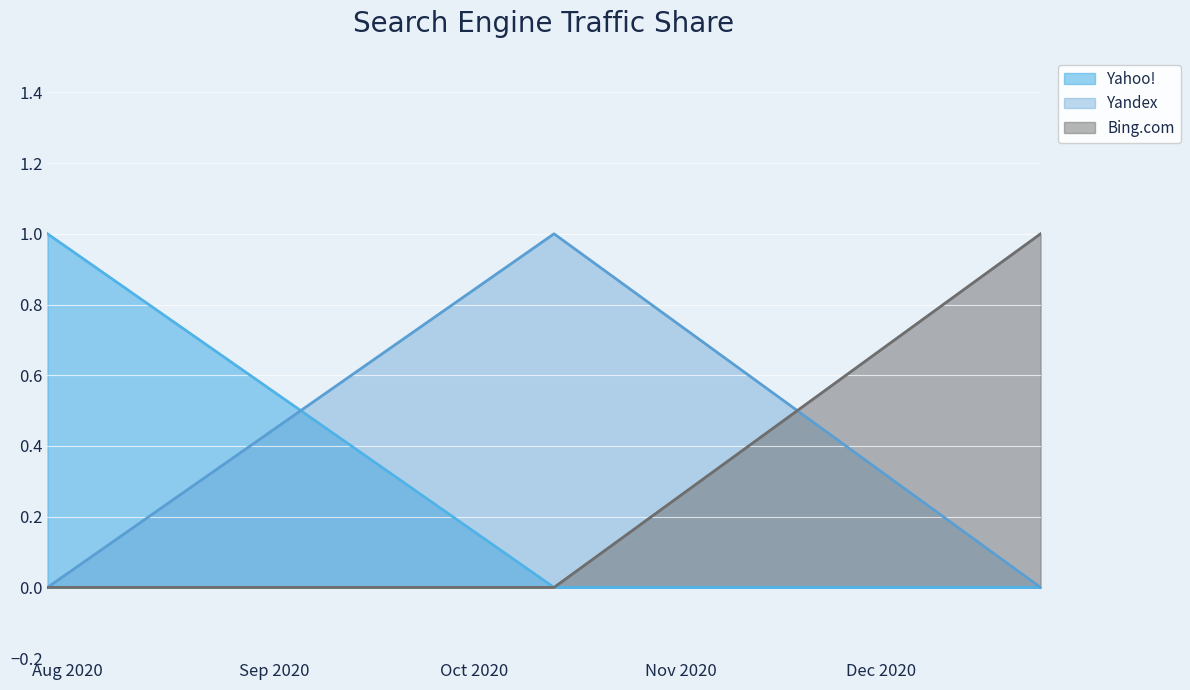

List the series in order of their peak value, lowest first.

Yahoo!, Yandex, Bing.com